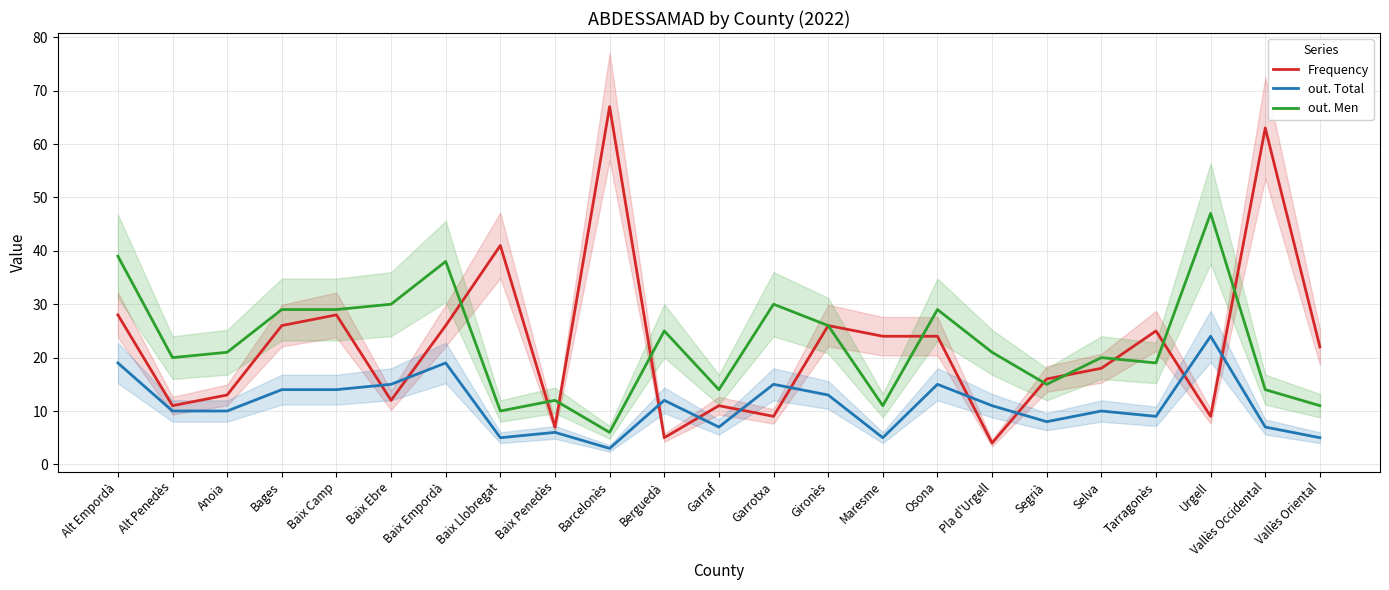

What is the value of the Frequency point at the 7th from the left?

26